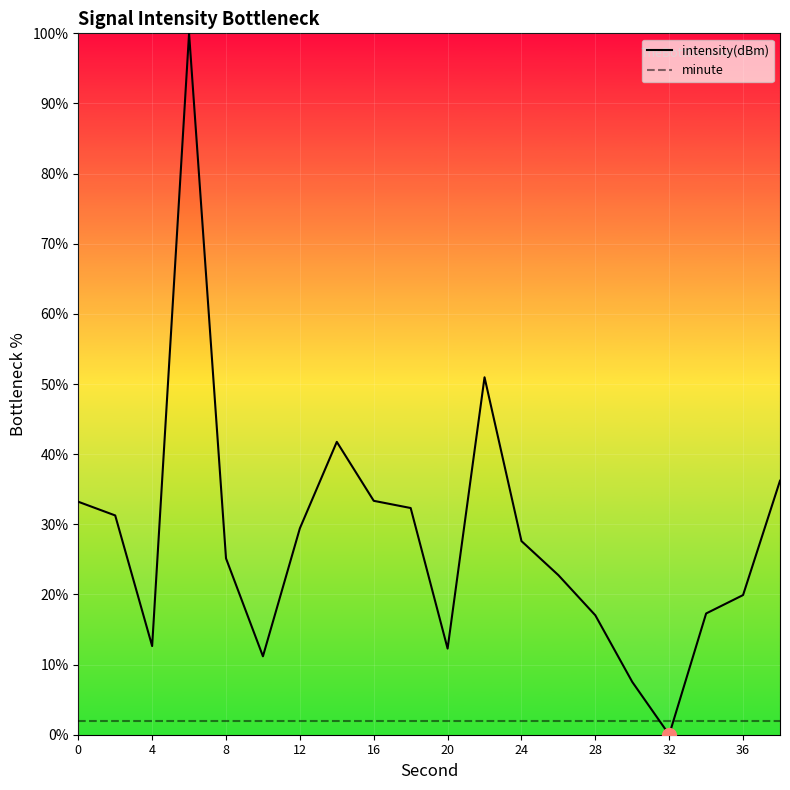

Which series has the largest total across all categories?

intensity(dBm)